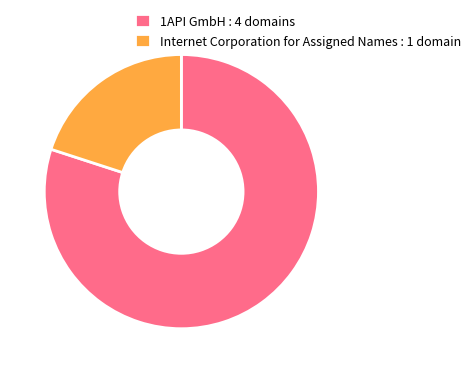

Which category accounts for the majority?

1API GmbH : 4 domains